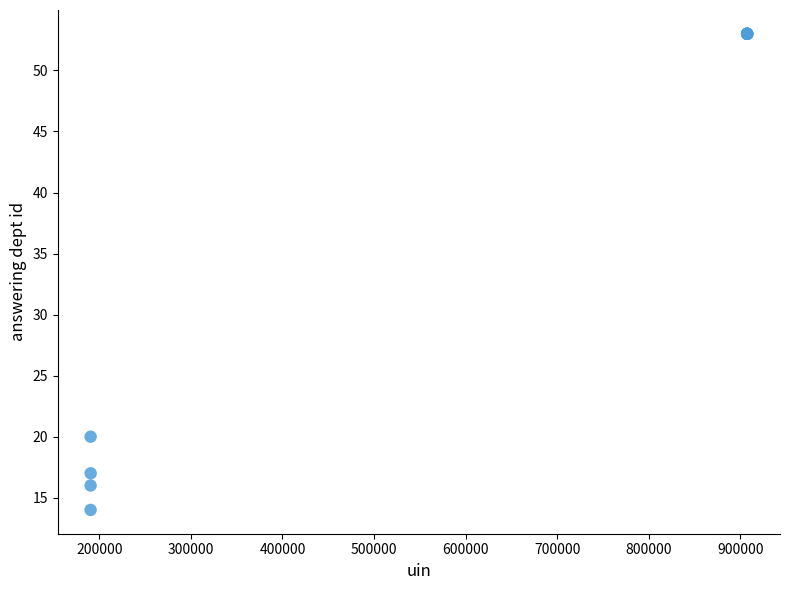

What Y value in the scatter plot is closest to 33?

20